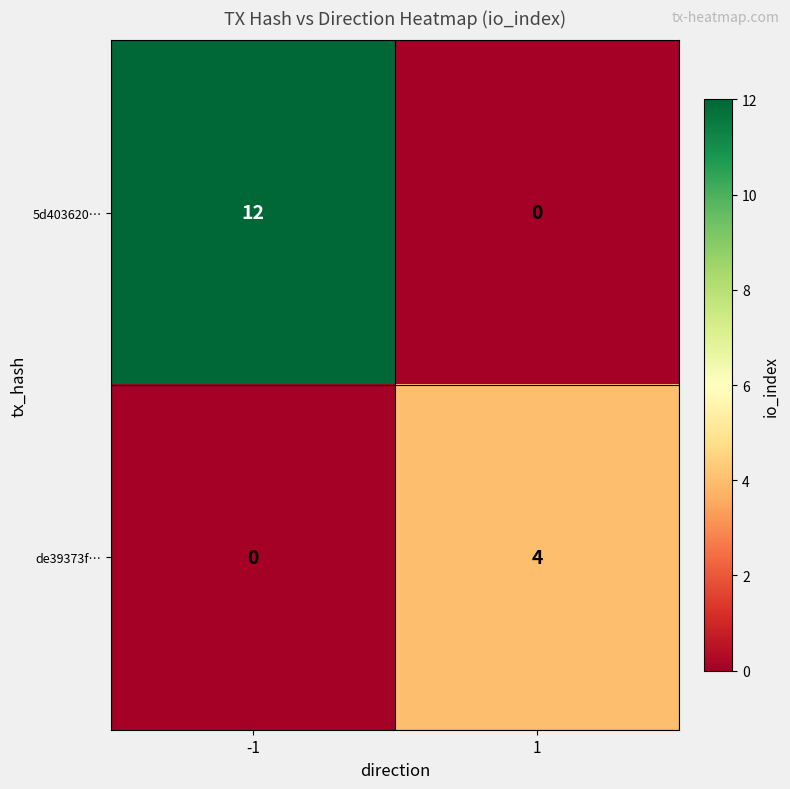

Which series has the widest spread of values?

5d403620…